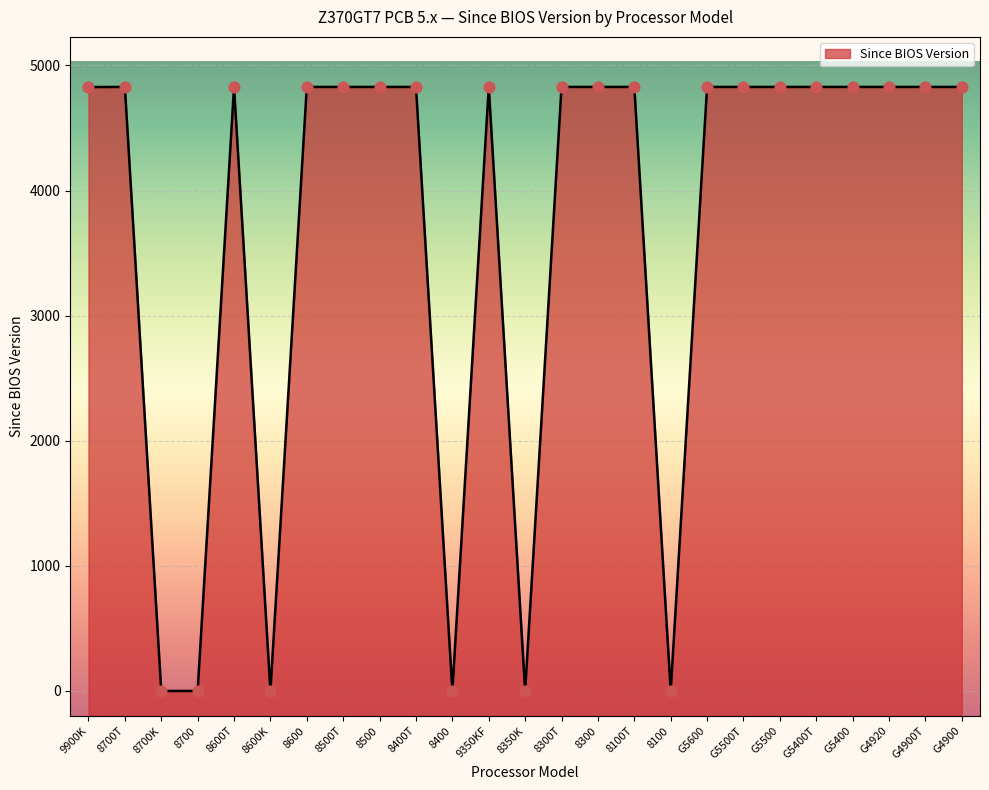

Between G5600 and 8300T, which is larger?

G5600